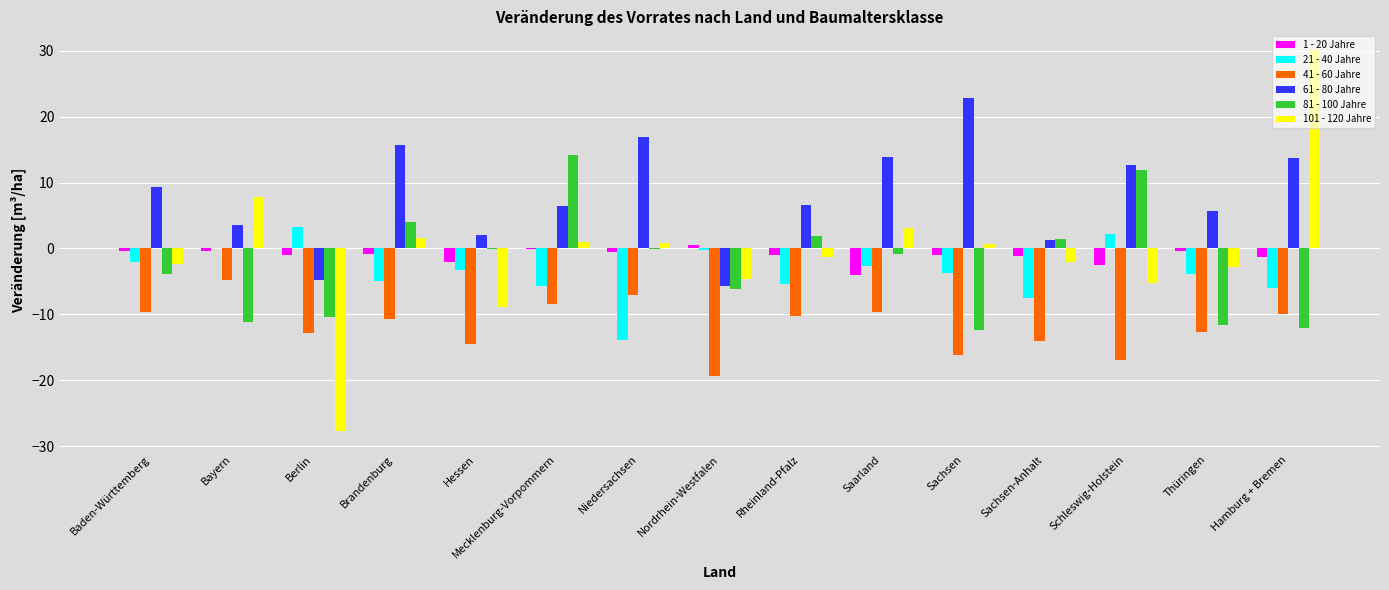

How many series are shown in this chart?

6